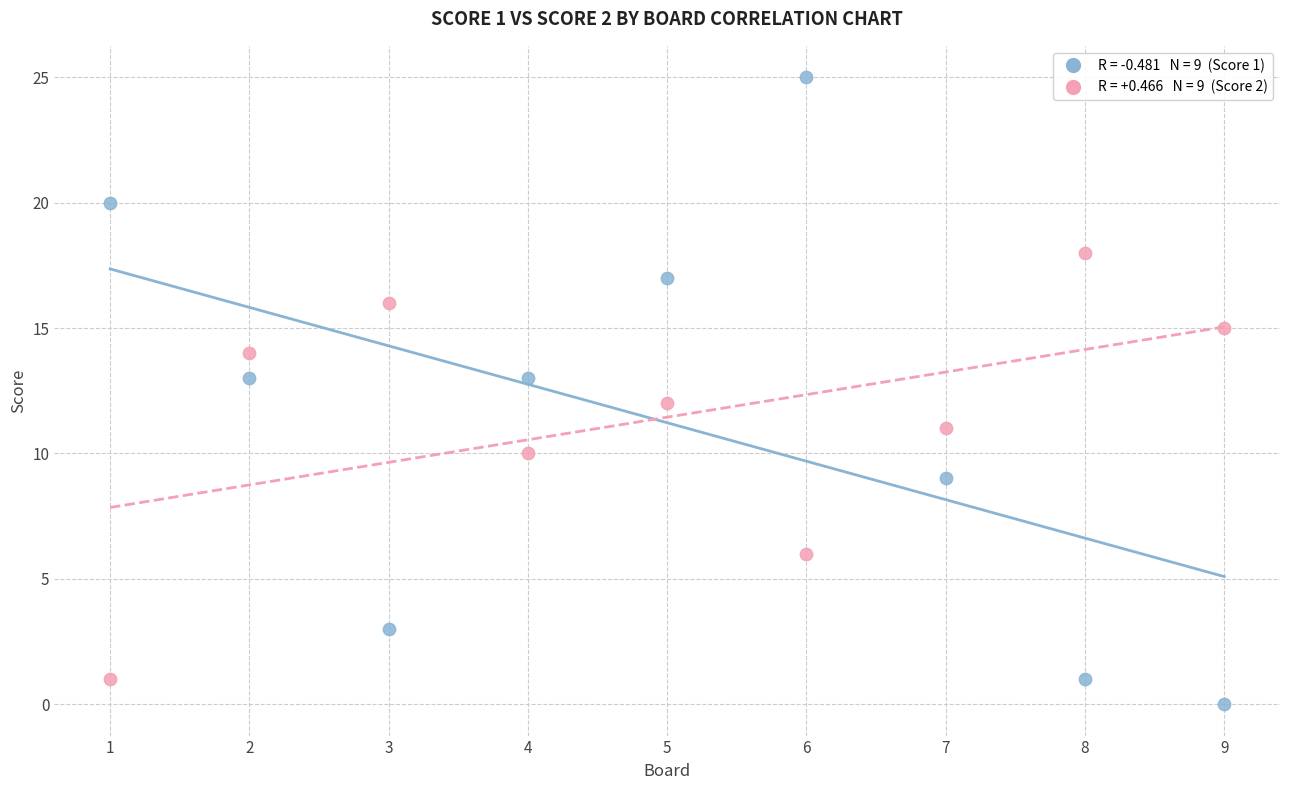

Across all data points, what is the range of Y values (max minus min)?

25